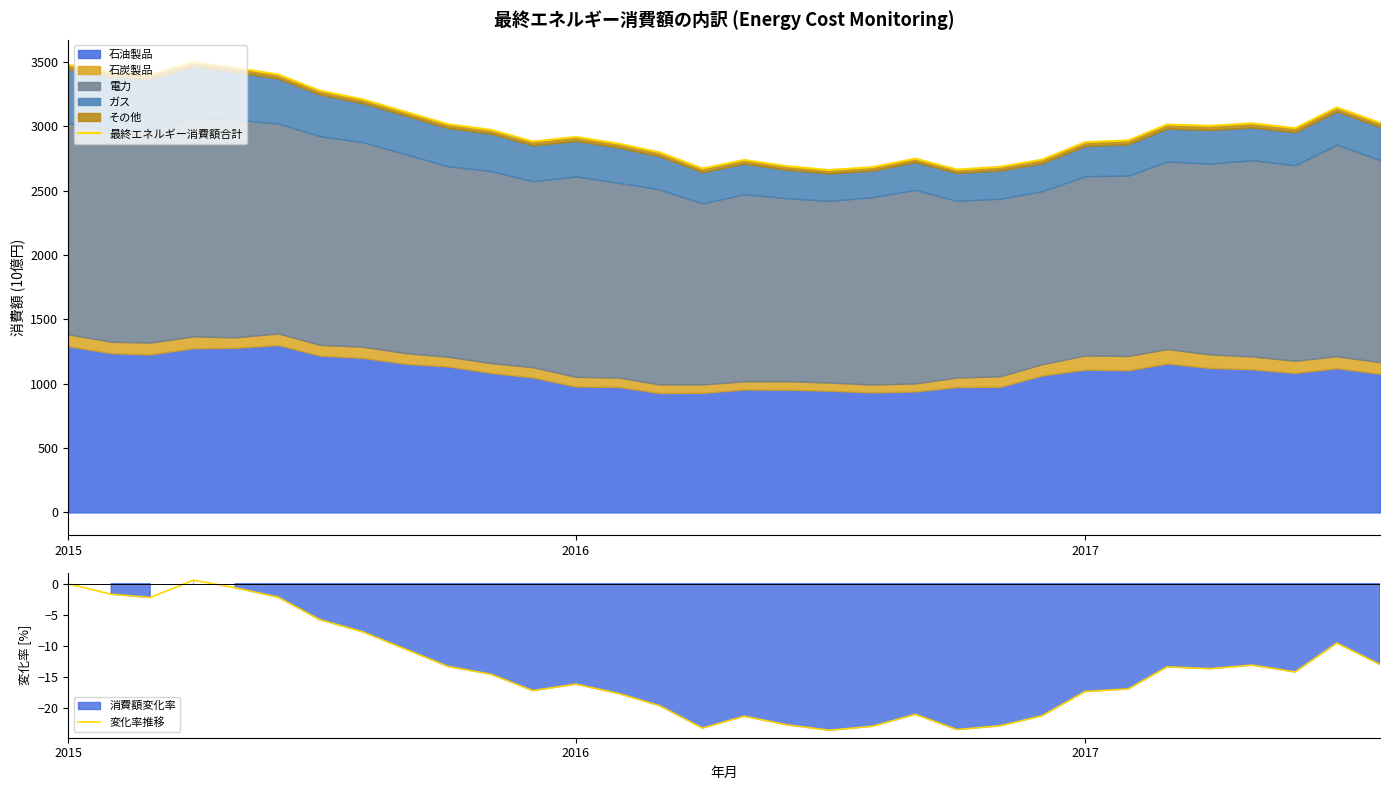

What is the minimum value for 変化率推移?

-23.5